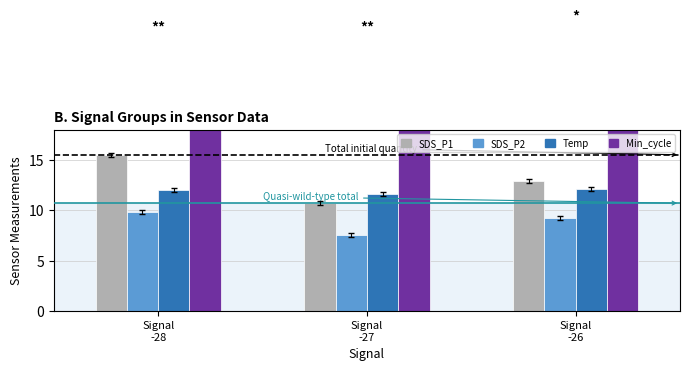

Reading right to left, what are all the values shown in this chart?

SDS_P1: 12.9	10.7	15.5
SDS_P2: 9.2	7.6	9.8
Temp: 12.1	11.6	12.0
Min_cycle: 28.0	27.0	27.0